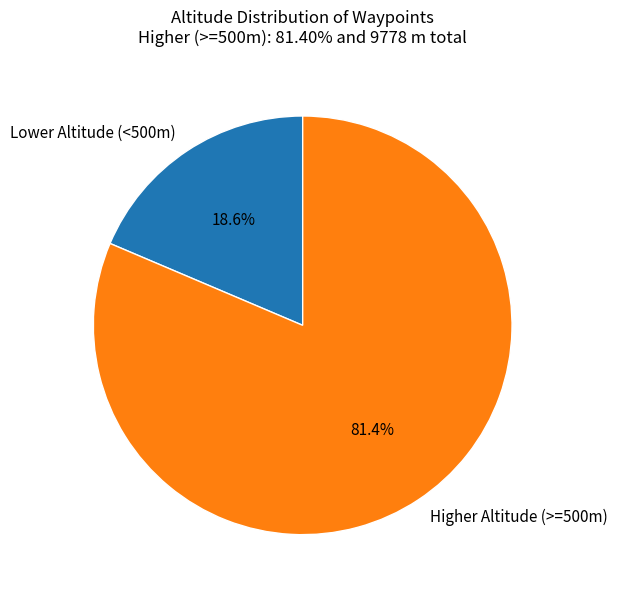

Rank the categories by value from lowest to highest.

Lower Altitude (<500m), Higher Altitude (>=500m)